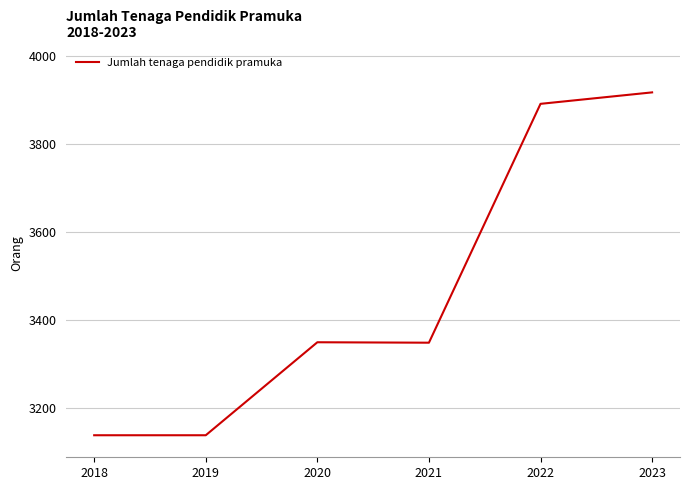

Which category has the highest value across all series?

2023